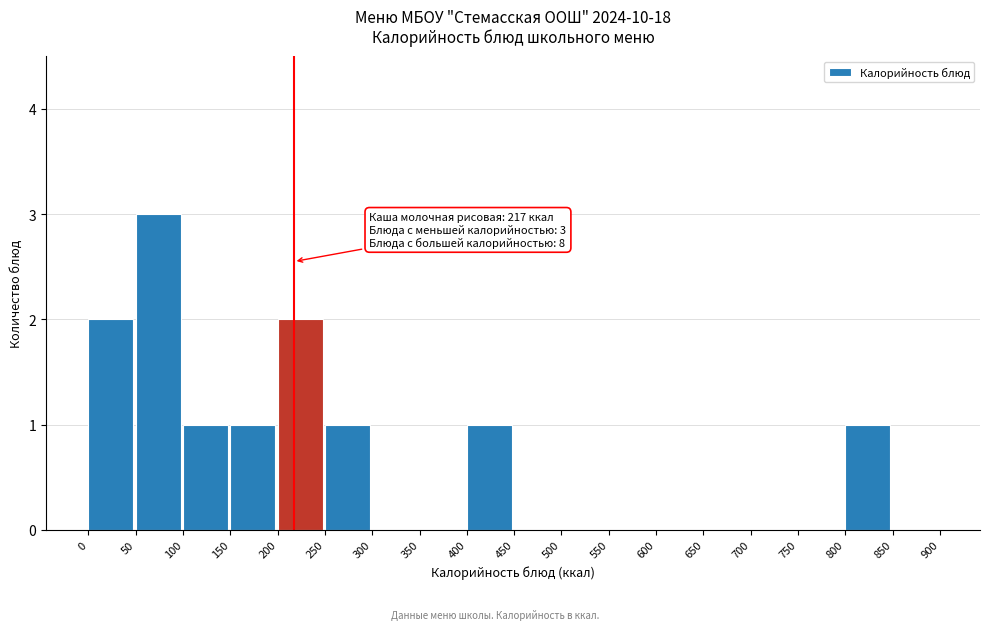

Which range on the x-axis has the tallest bar?

50 to 100